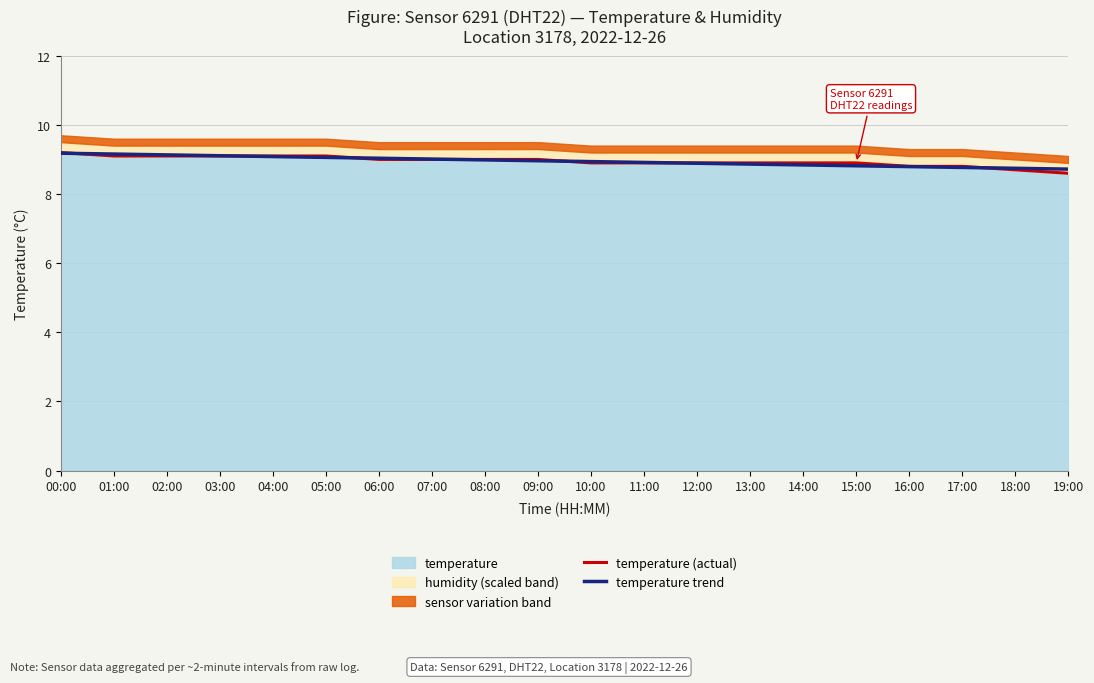

At which label does temperature trend reach its peak?

00:00